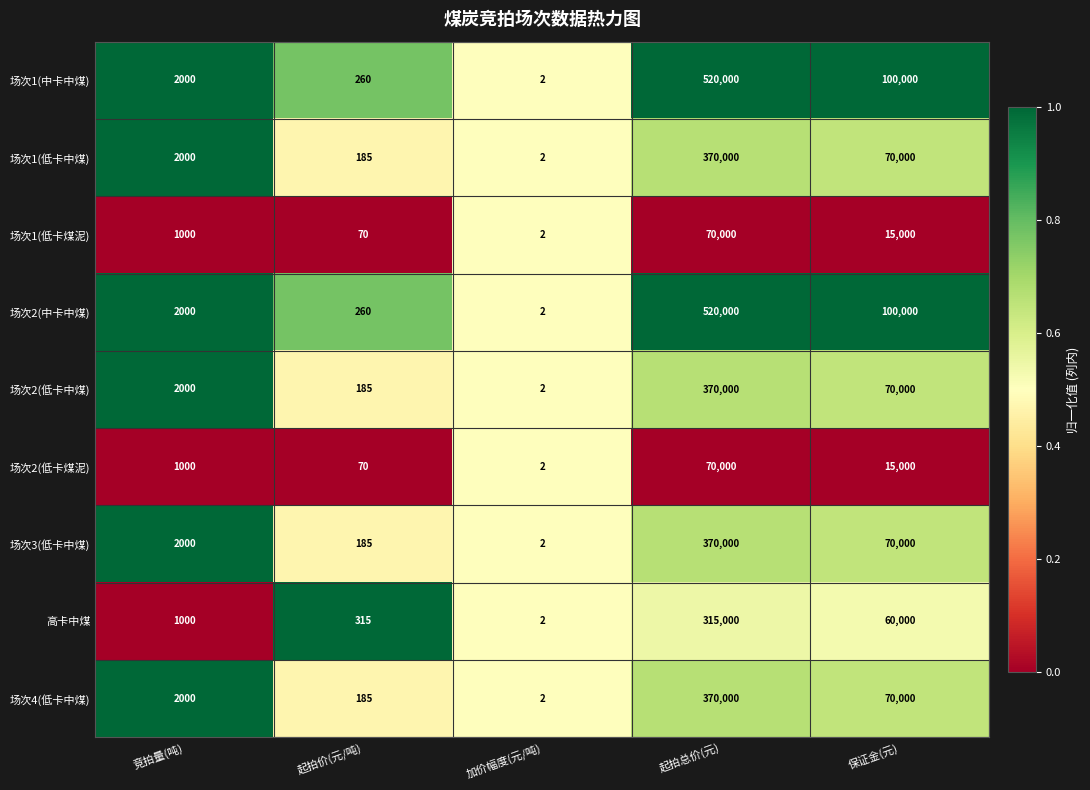

What is the spread (max minus min) of values at 起拍总价(元)?

450000